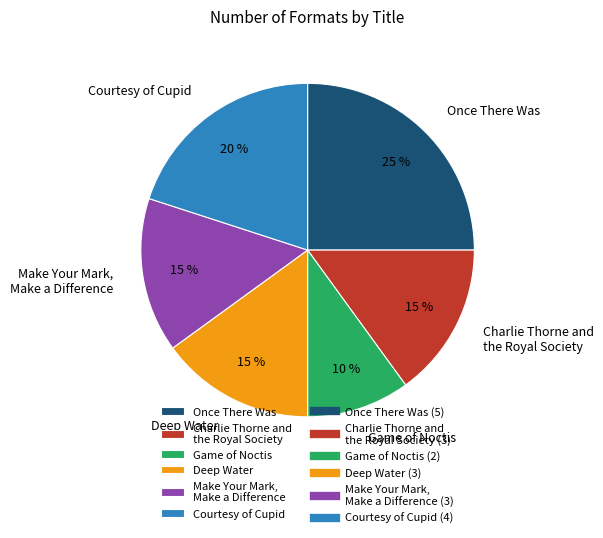

The Deep Water slice represents 1% of the pie. True or false?

False